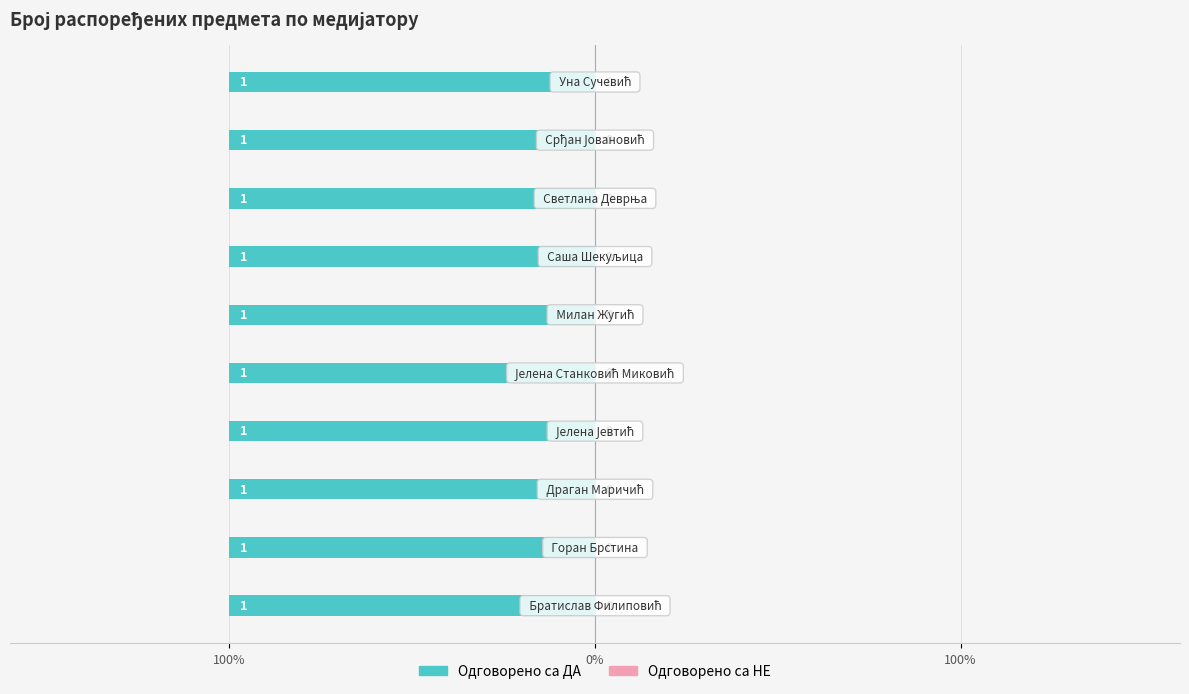

What is the sum of all Одговорено са ДА values?

10